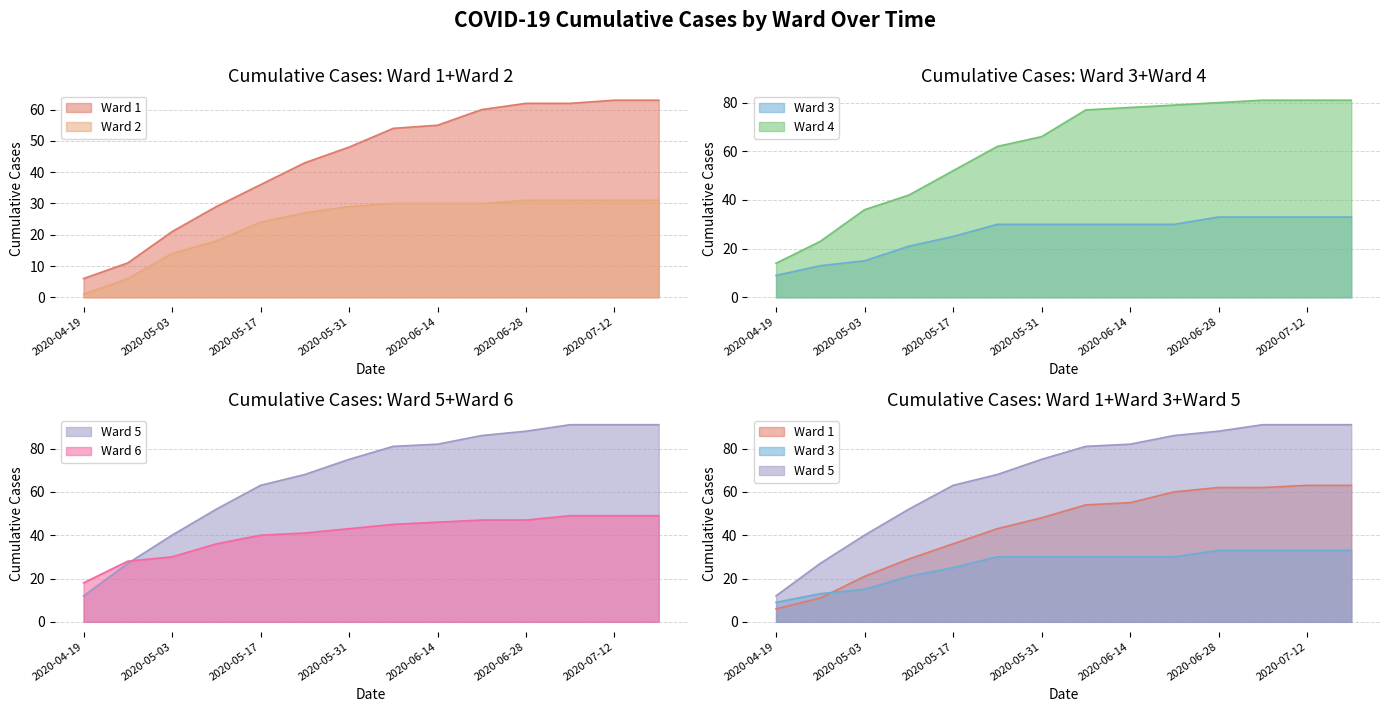

How many series are shown in this chart?

6